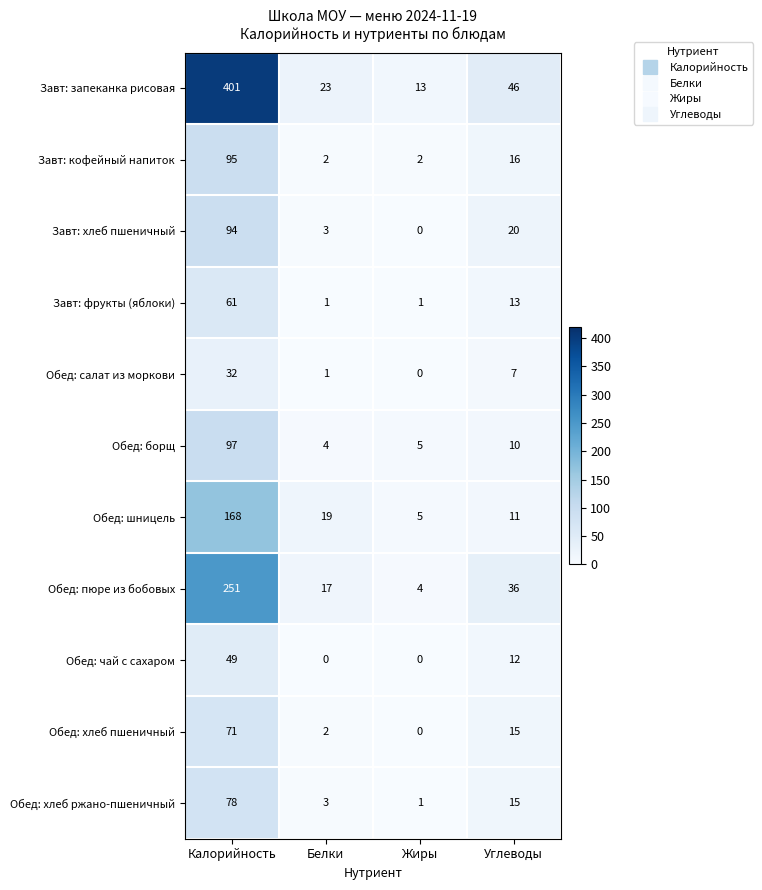

List the series in order of their peak value, highest first.

Завт: запеканка рисовая, Обед: пюре из бобовых, Обед: шницель, Обед: борщ, Завт: кофейный напиток, Завт: хлеб пшеничный, Обед: хлеб ржано-пшеничный, Обед: хлеб пшеничный, Завт: фрукты (яблоки), Обед: чай с сахаром, Обед: салат из моркови